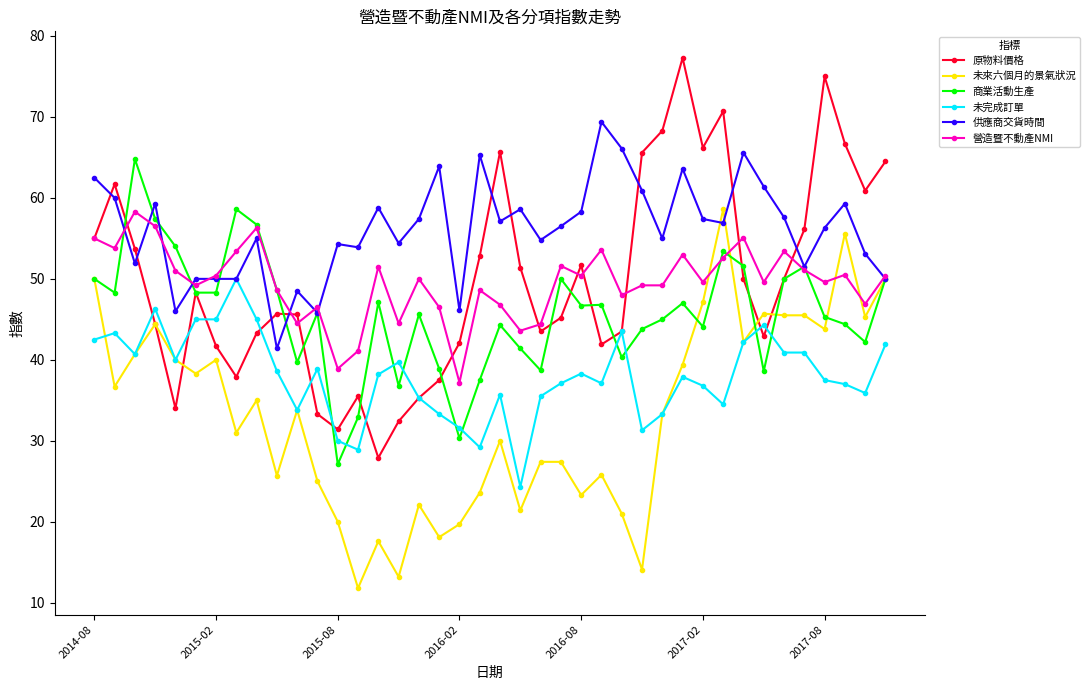

Which series has the largest total across all categories?

供應商交貨時間